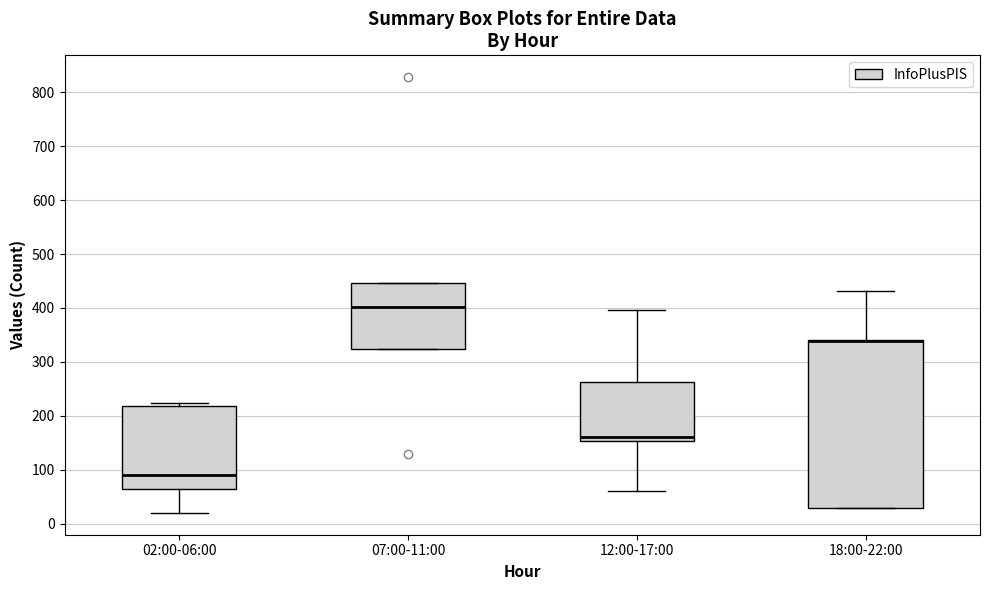

Reading left to right, transcribe this box plot: for each box, give where its median line is, the range the box spans, and where its two whiskers end, as read against the y-axis. The values are not printed on the chart, so give them approximately, as read against the axis.

02:00-06:00: median 90, box 70 to 220, whiskers 20 to 220 (just above the box's upper edge)
07:00-11:00: median 400, box 320 to 450, whiskers 320 to 450
12:00-17:00: median 160, box 150 to 260, whiskers 60 to 400
18:00-22:00: median 340 (drawn on the box's upper edge), box 30 to 340, whiskers 30 to 430